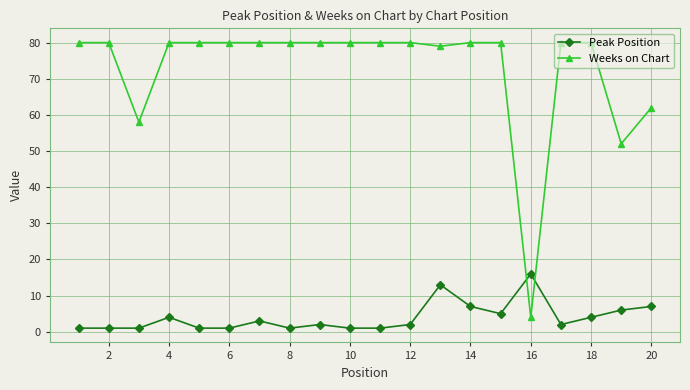

Which series has the largest range (max minus min)?

Weeks on Chart